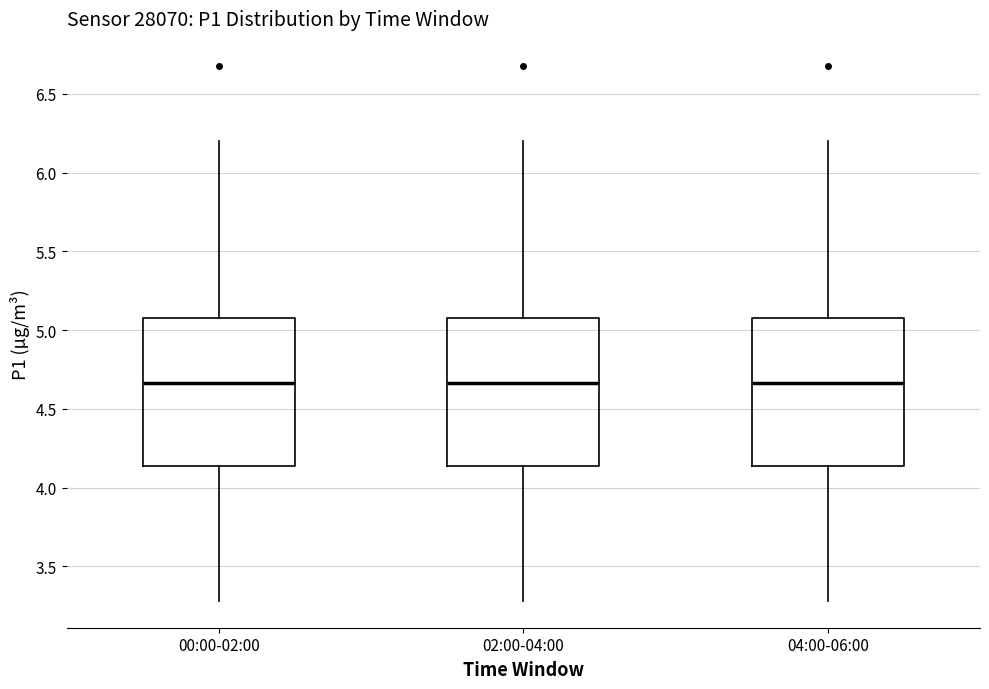

Reading left to right, read every box against the y-axis: the position of its median line, the range the box covers, and the ends of its whiskers. The values are not printed on the chart, so give them approximately, as read against the axis.

00:00-02:00: median 4.65, box 4.15 to 5.10, whiskers 3.30 to 6.20
02:00-04:00: median 4.65, box 4.15 to 5.10, whiskers 3.30 to 6.20
04:00-06:00: median 4.65, box 4.15 to 5.10, whiskers 3.30 to 6.20